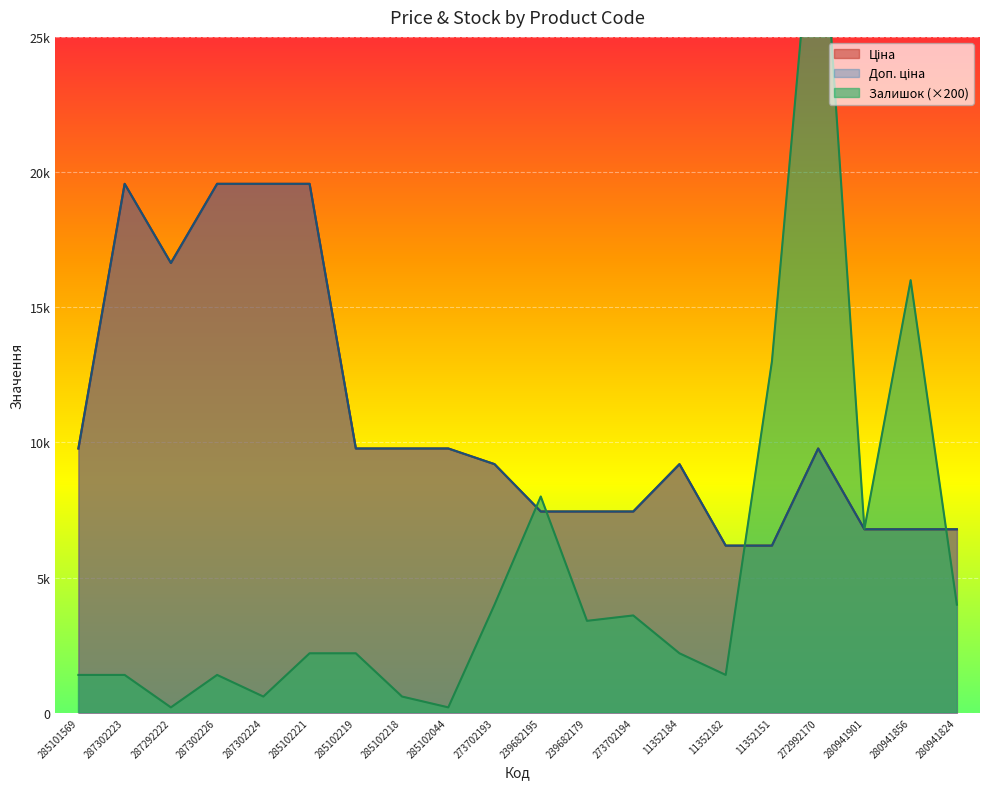

How many data points in Ціна are less than 9775?

10